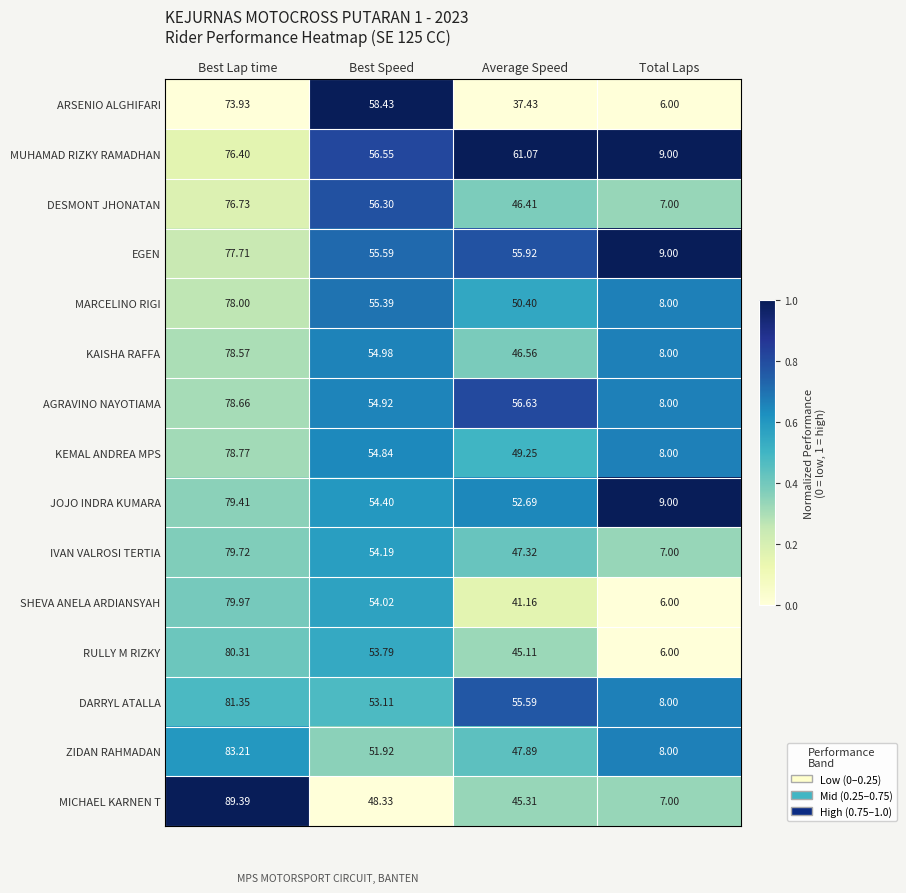

Which series has the largest total across all categories?

MUHAMAD RIZKY RAMADHAN